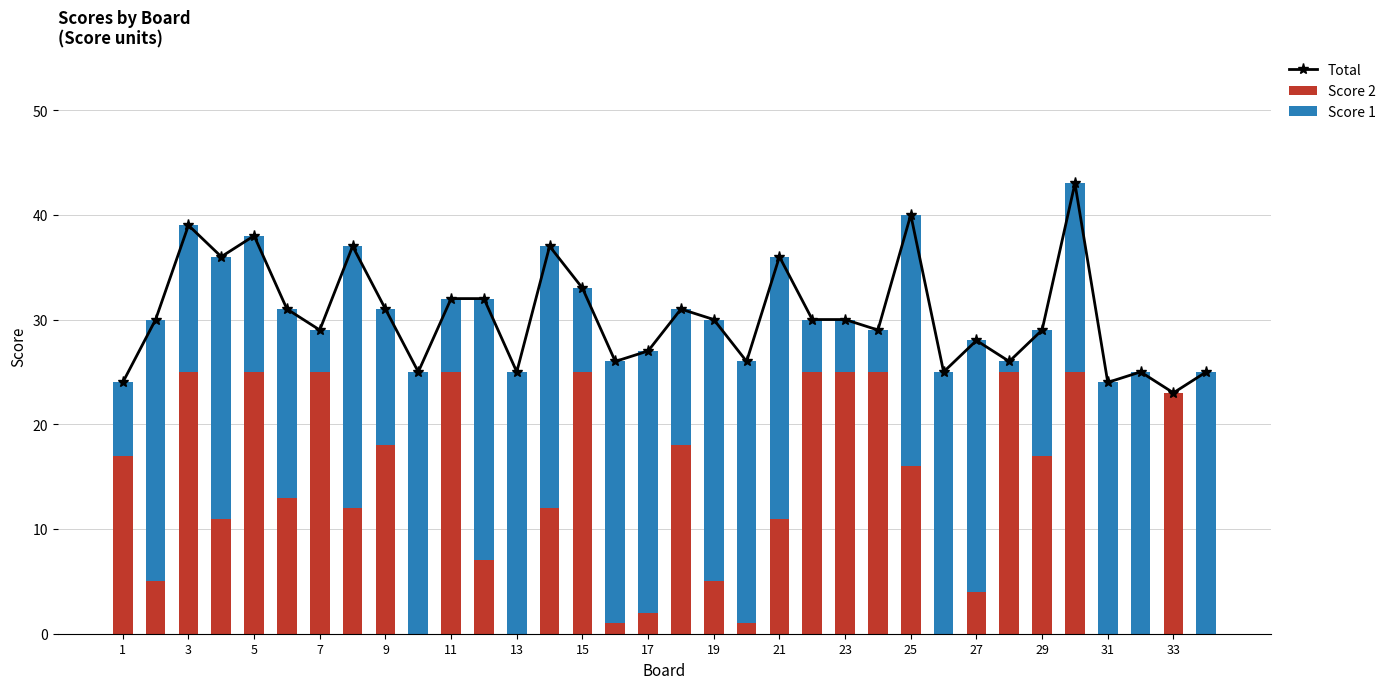

True or false: Score 2 has a value of 0 at 13.

True